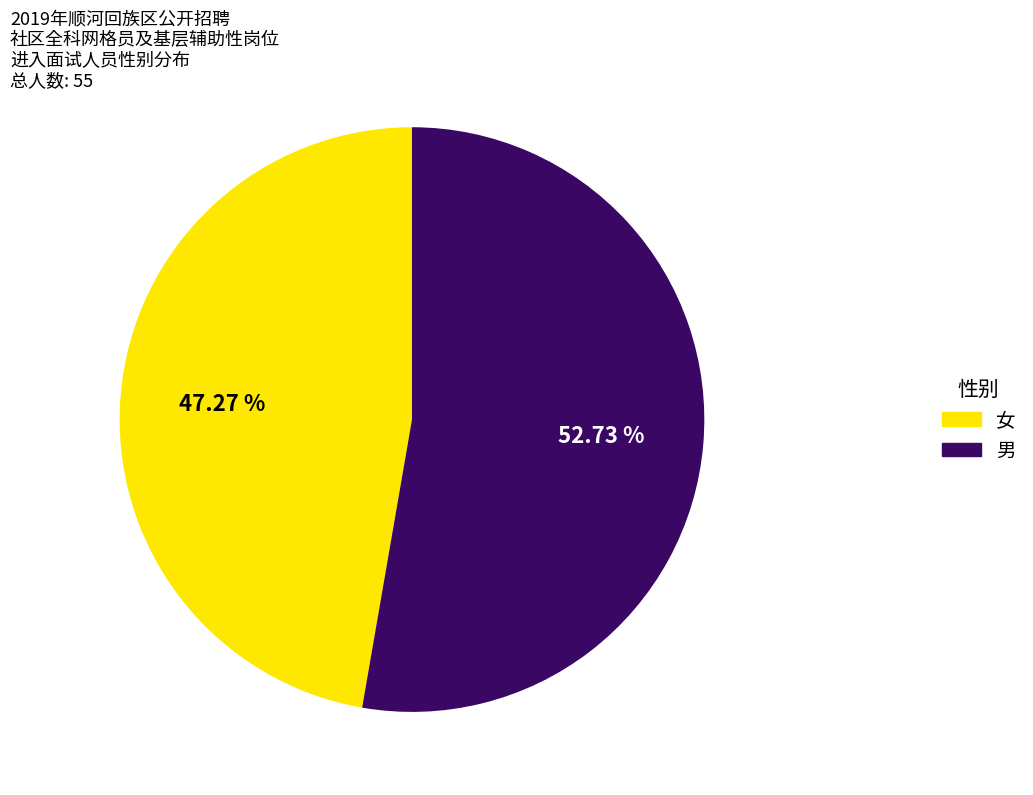

Which has a higher value, 女 or 男?

男